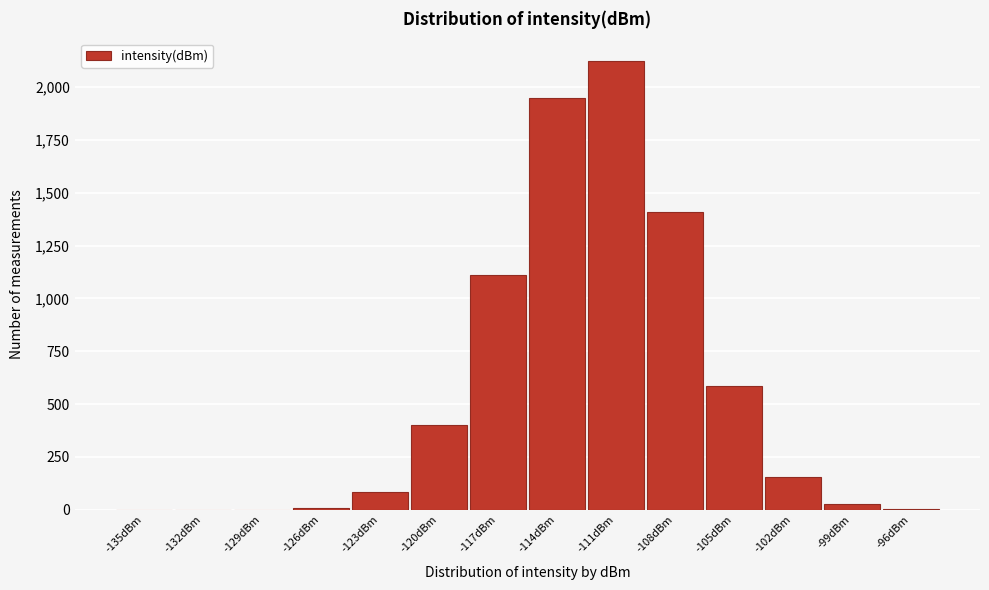

The value at -117dBm is 1887. True or false?

False